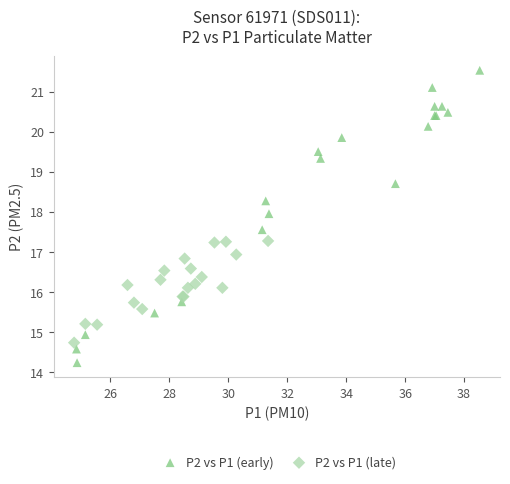

Which series has the largest Y range (max minus min)?

P2 vs P1 (early)